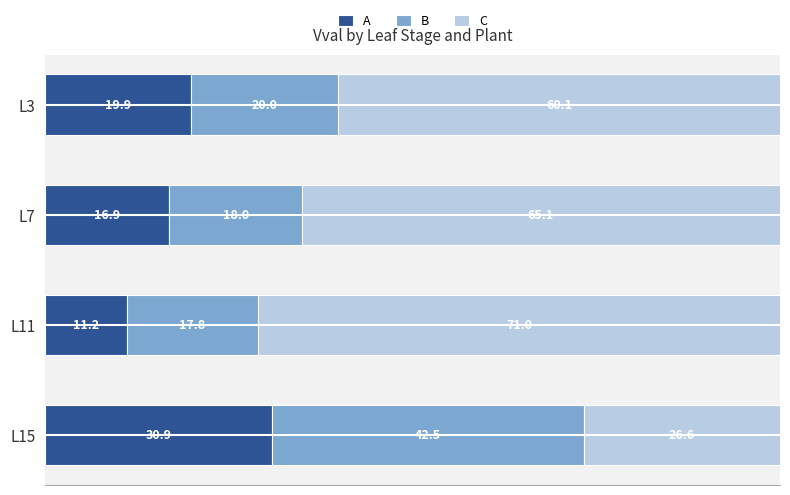

Which category has the highest value in the A series?

L15